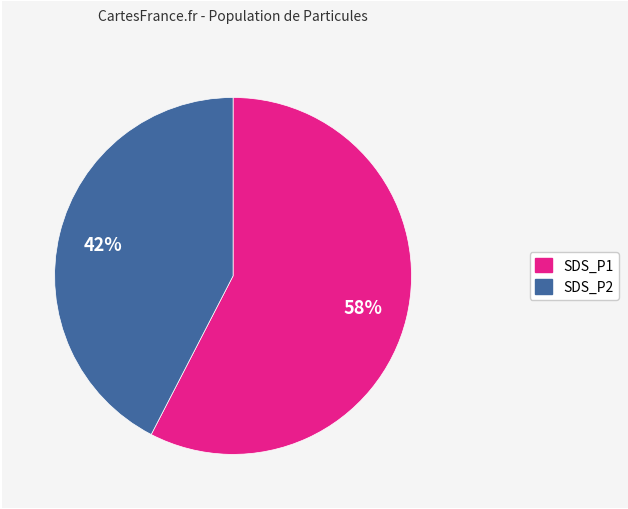

Which category accounts for the majority?

SDS_P1